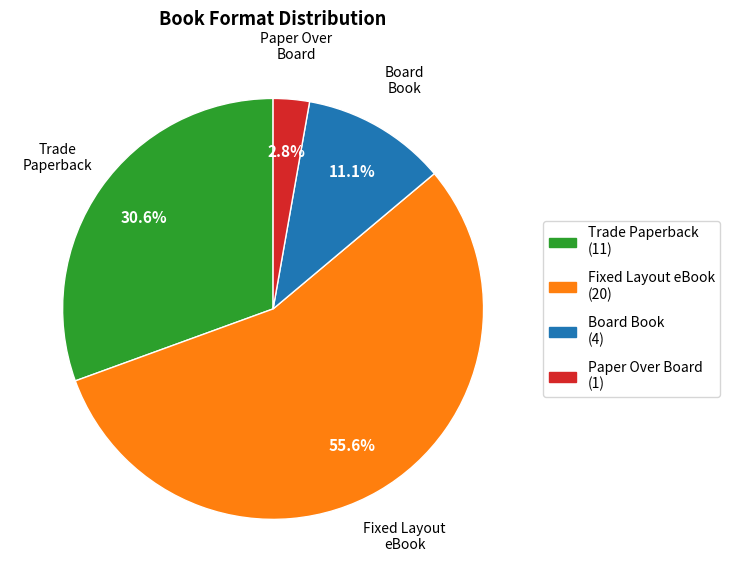

What is the total percentage of Trade Paperback and Fixed Layout eBook?

86.1%